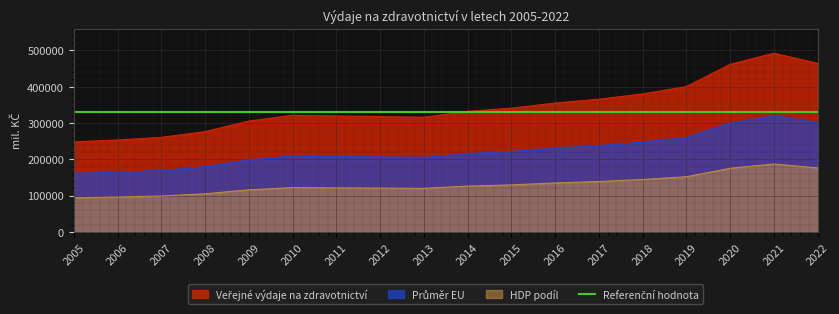

How many data points are less than 126251?

9